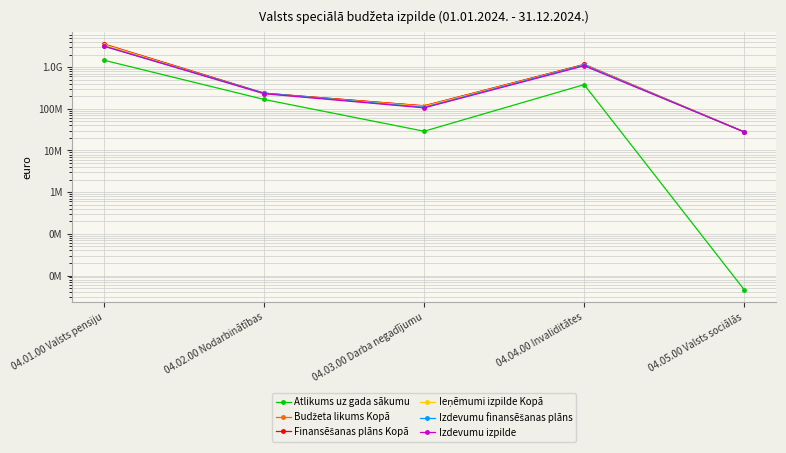

How many data points in Ieņēmumi izpilde Kopā are less than 228459520?

2